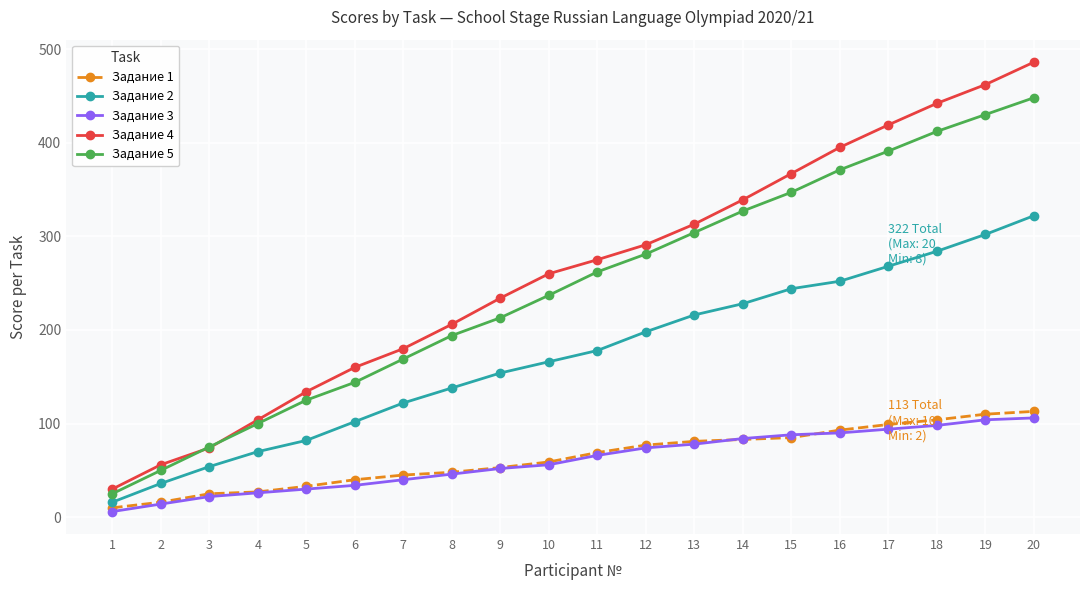

How many lines are shown in the chart?

5